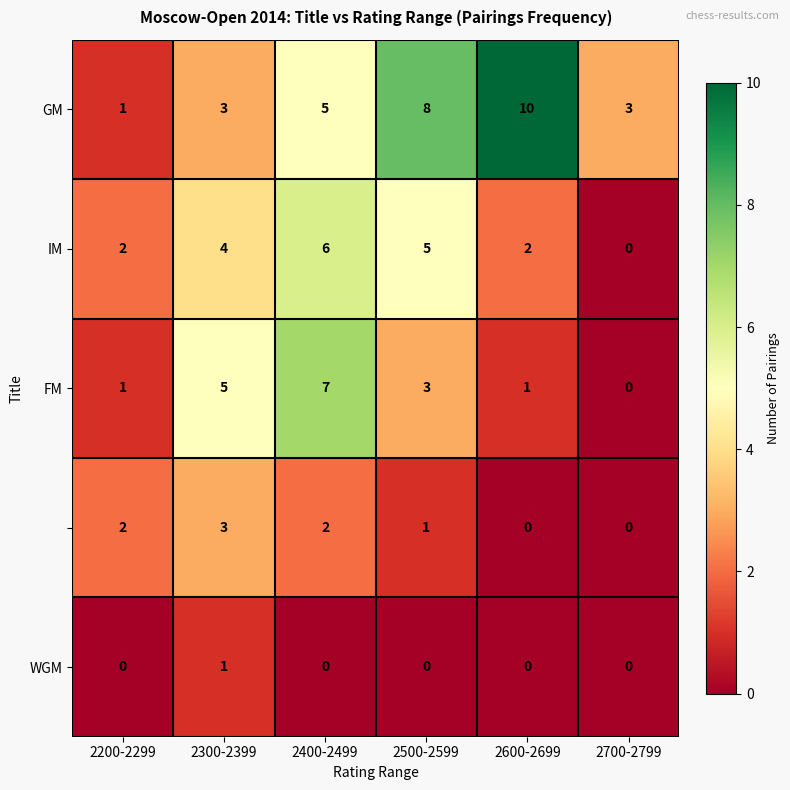

What is the spread (max minus min) of values at 2200-2299?

2